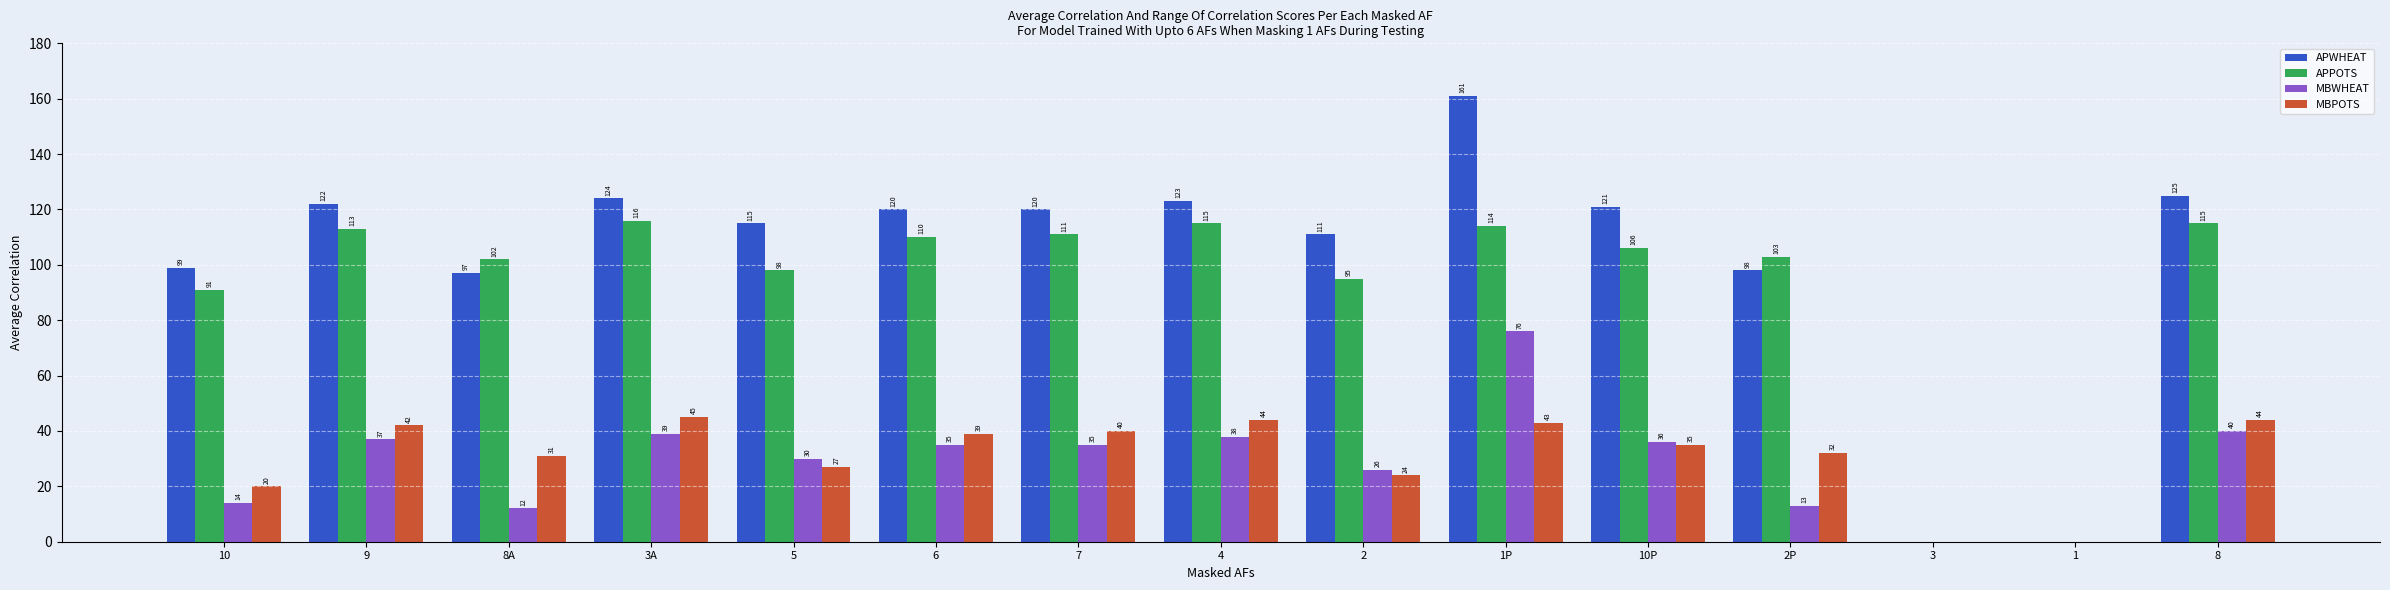

Between 10 and 1, which series saw the biggest shift?

APWHEAT